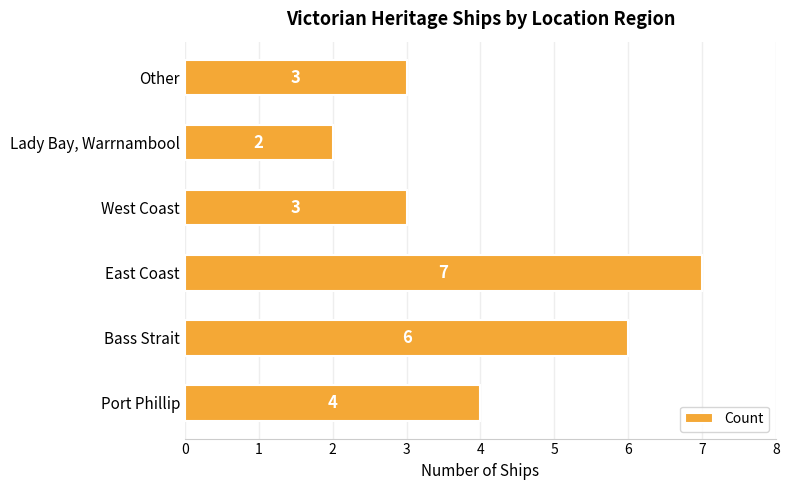

Between Lady Bay, Warrnambool and Port Phillip, which is larger?

Port Phillip